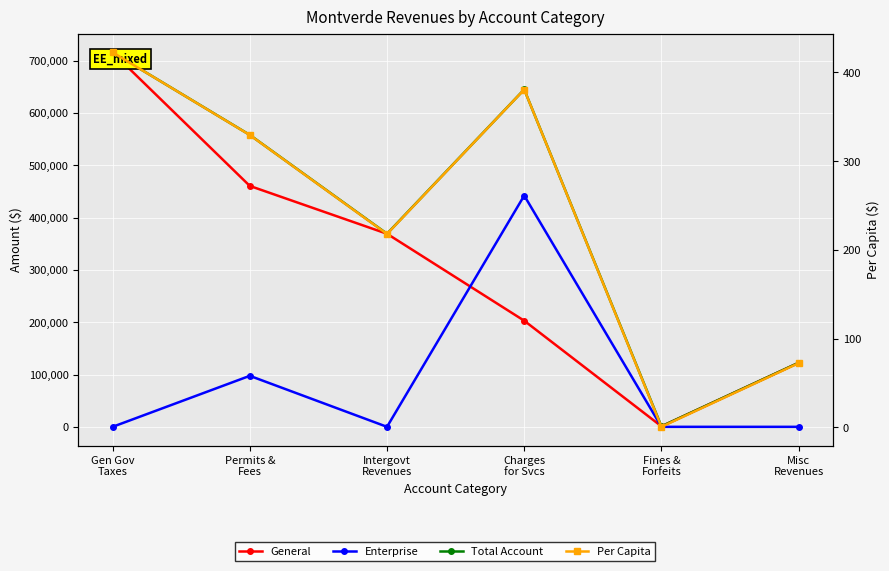

True or false: Total Account and Enterprise intersect in this chart.

False